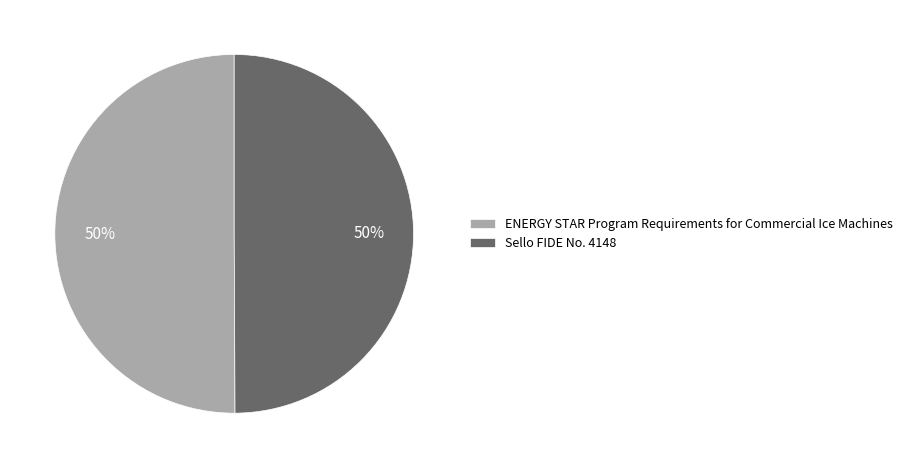

What is the ratio of the value at Sello FIDE No. 4148 to the value at ENERGY STAR Program Requirements for Commercial Ice Machines?

1.0